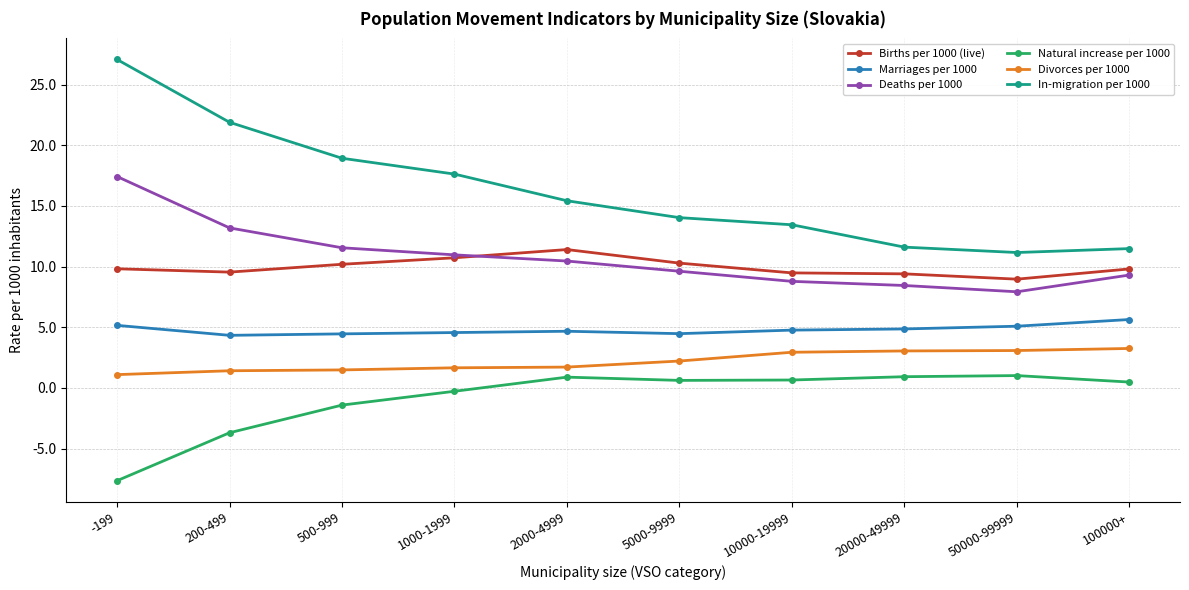

What is the difference between the highest and lowest values at 50000-99999?

10.1